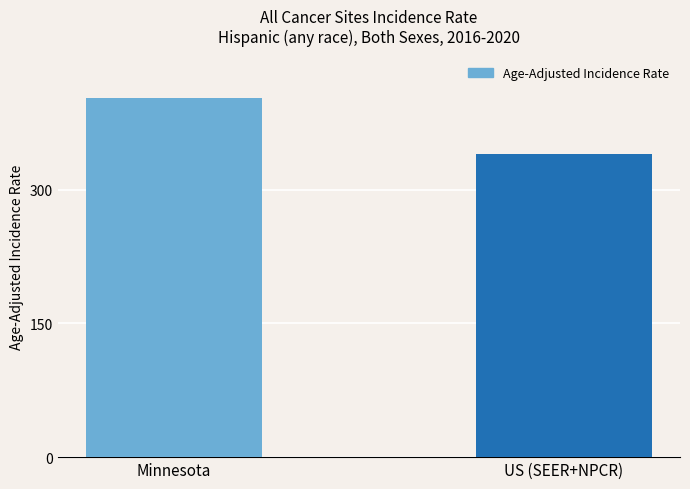

Reading left to right, transcribe all the data shown in this chart.

Minnesota=402.8	US (SEER+NPCR)=339.6